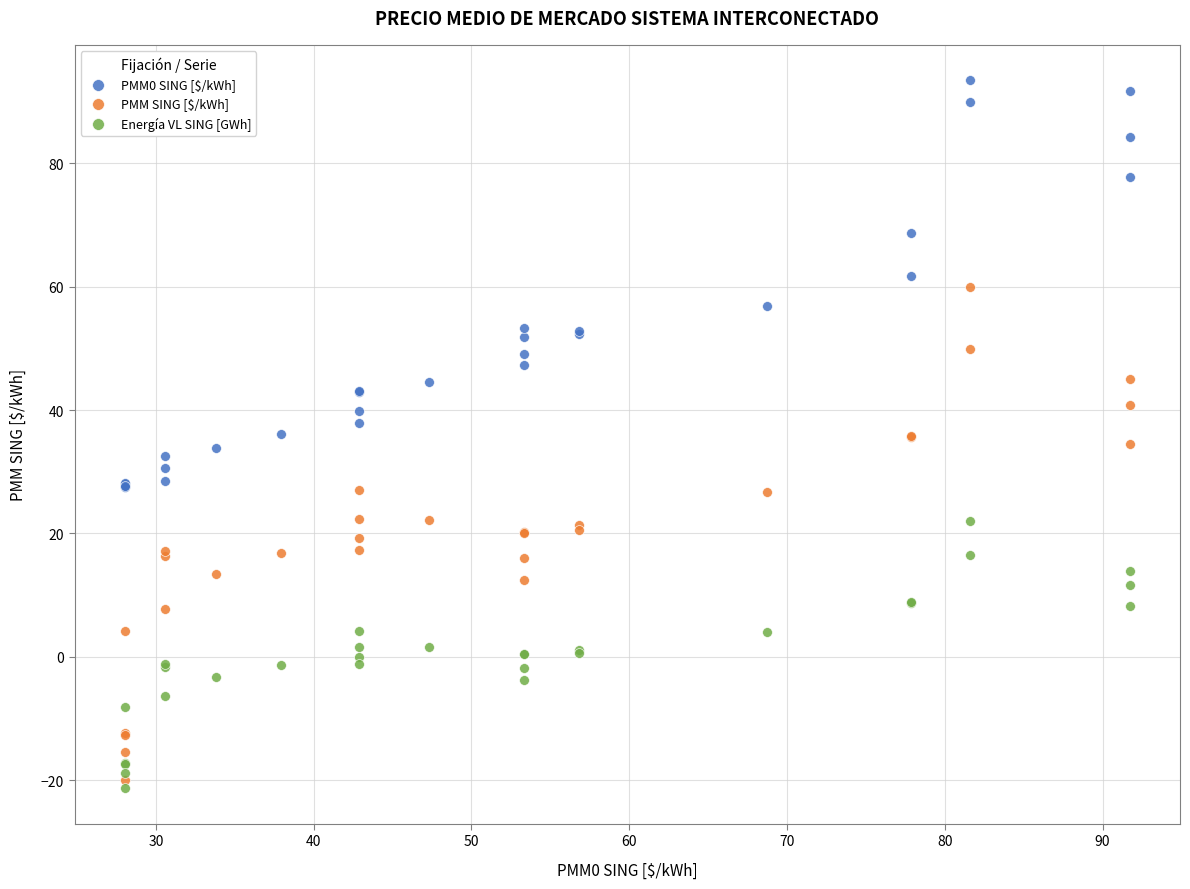

What are all the series names shown in the legend?

PMM0 SING [$/kWh], PMM SING [$/kWh], Energía VL SING [GWh]